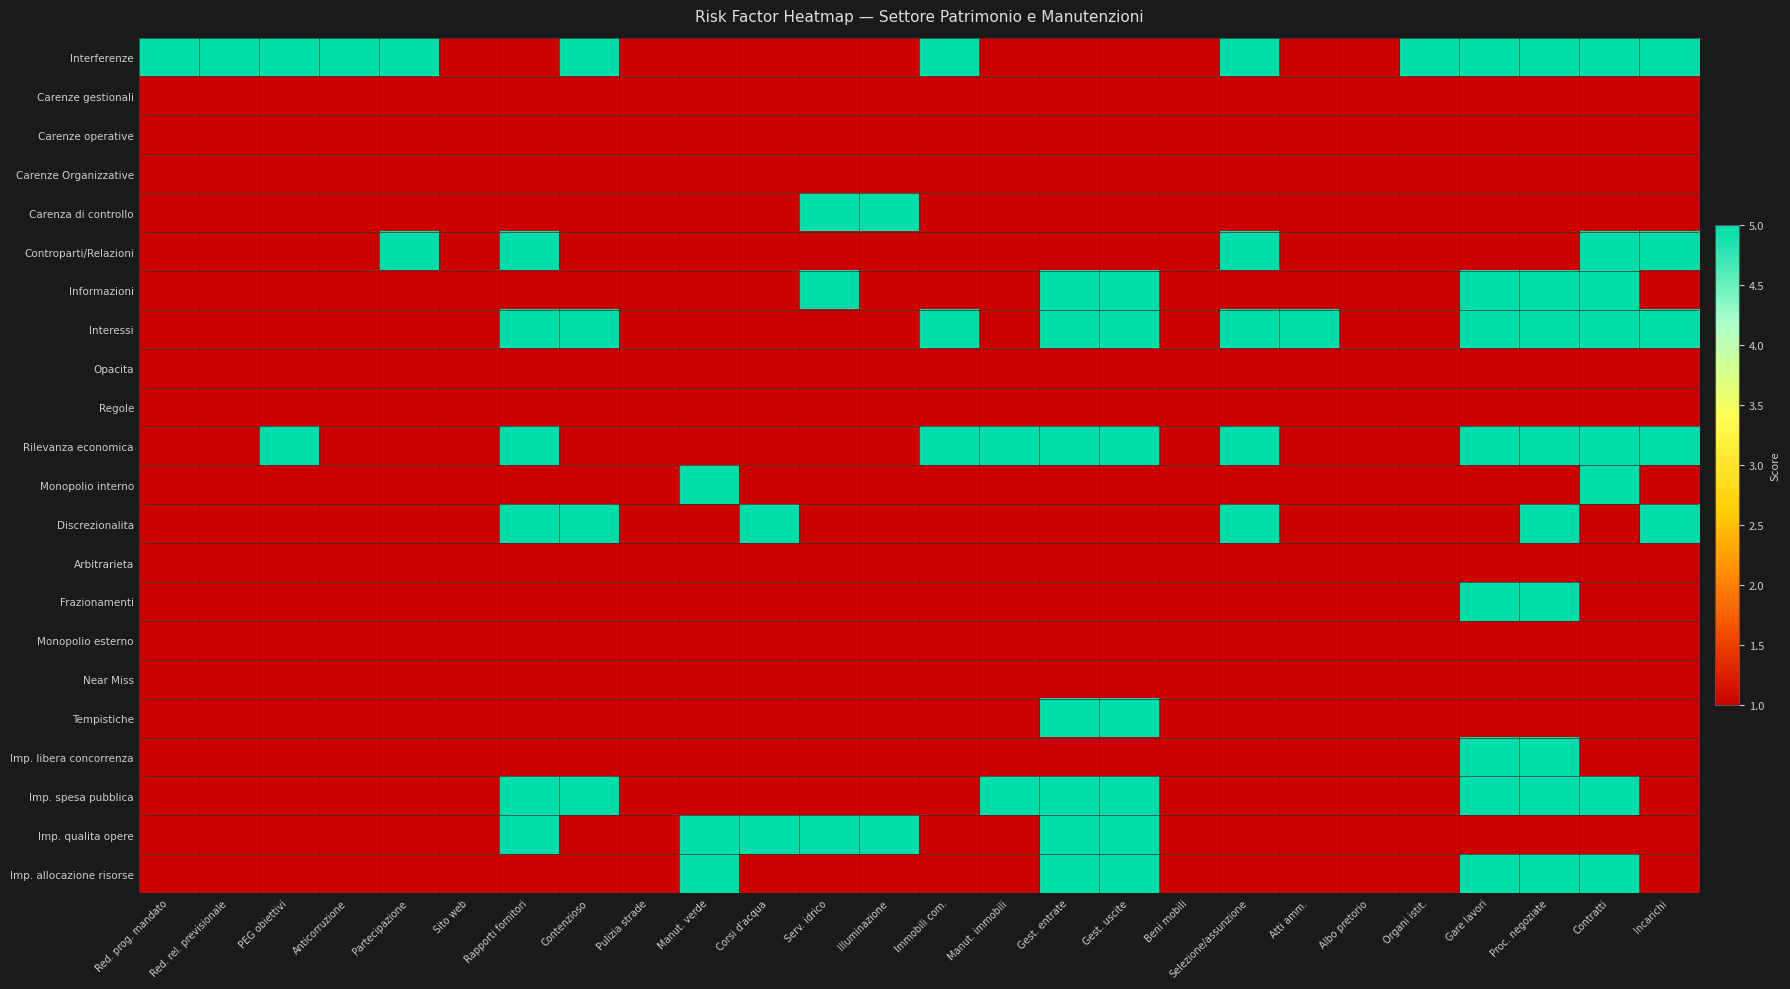

Which has a higher value, Proc. negoziate or Rapporti fornitori?

Proc. negoziate